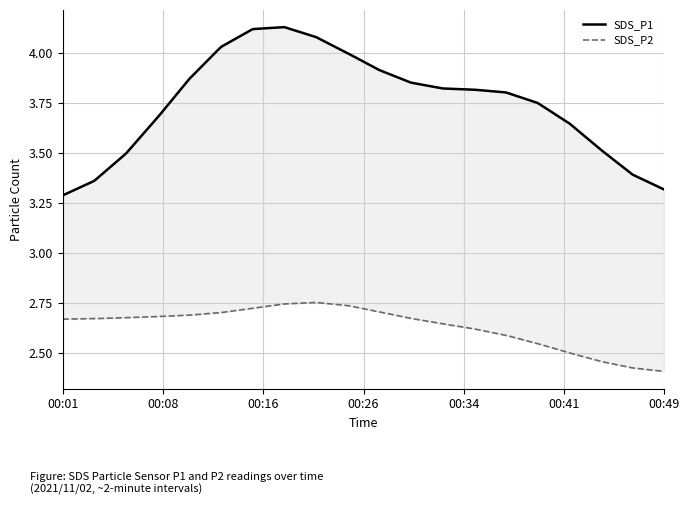

Which series changed the most between 00:01 and 00:44?

SDS_P1